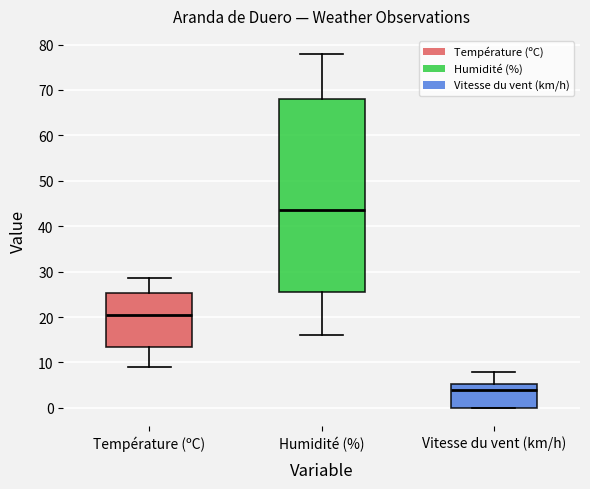

Comparing the boxes themselves (not the whiskers), which one is the tallest?

Humidité (%)